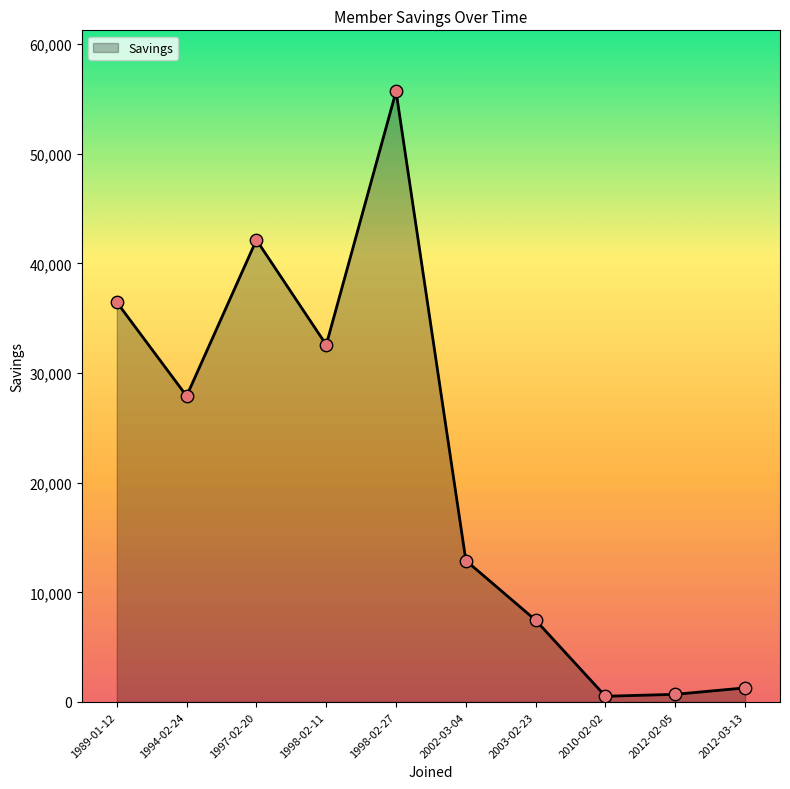

Between 1997-02-20 and 2010-02-02, which is larger?

1997-02-20